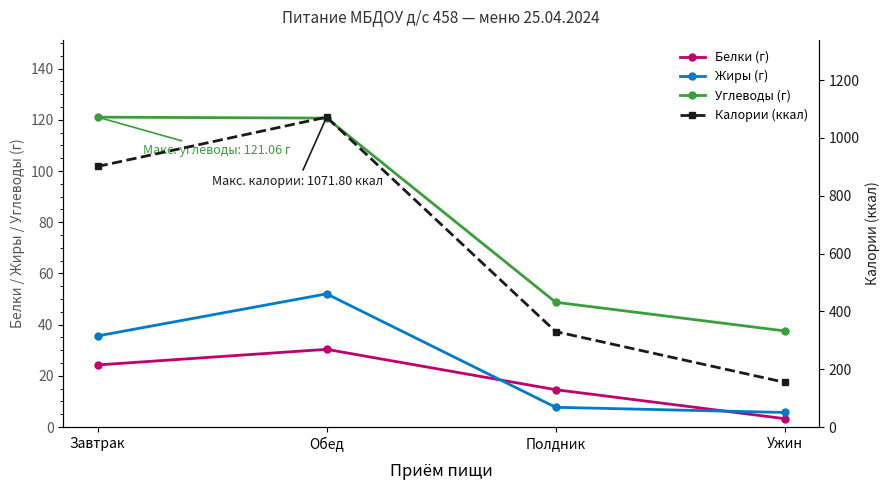

Reading right to left, extract all data points from this chart.

Белки (г): 3.3	14.6	30.4	24.3
Жиры (г): 5.7	7.7	52.0	35.6
Углеводы (г): 37.6	48.8	120.7	121.1
Калории (ккал): 154.8	330.2	1071.8	901.2